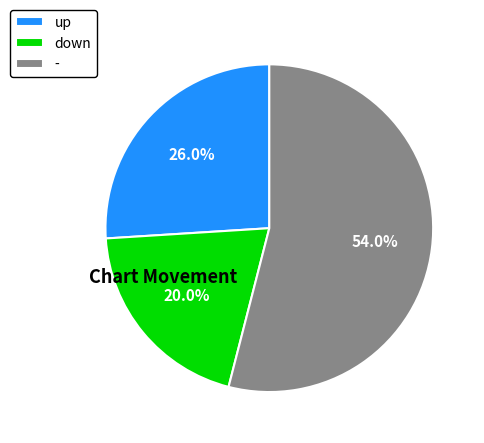

Approximately how many times larger is the value at down compared to up?

0.8